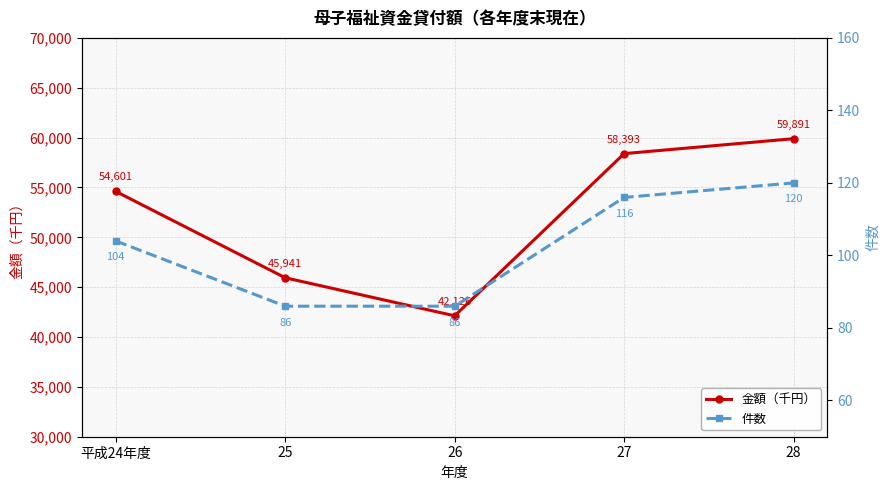

True or false: 件数 and 金額（千円） intersect in this chart.

False